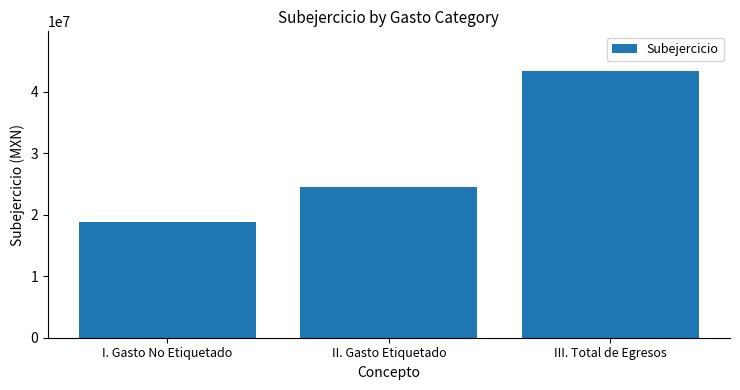

Where is the data nearest to the value 31108115?

II. Gasto Etiquetado